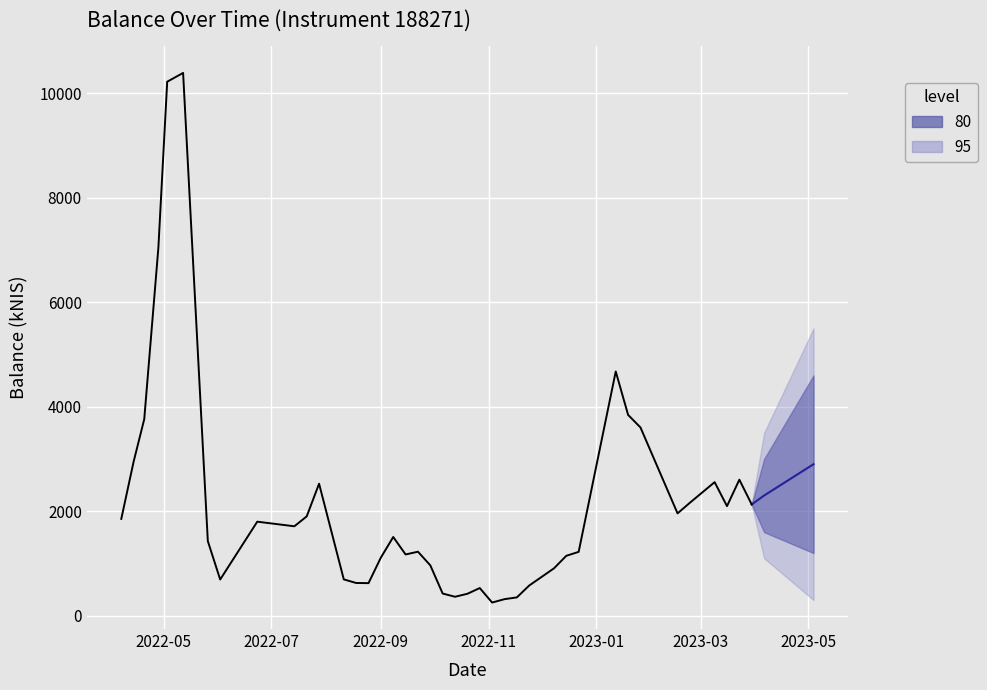

What is the label of the 33rd point from the left?

2023-01-19